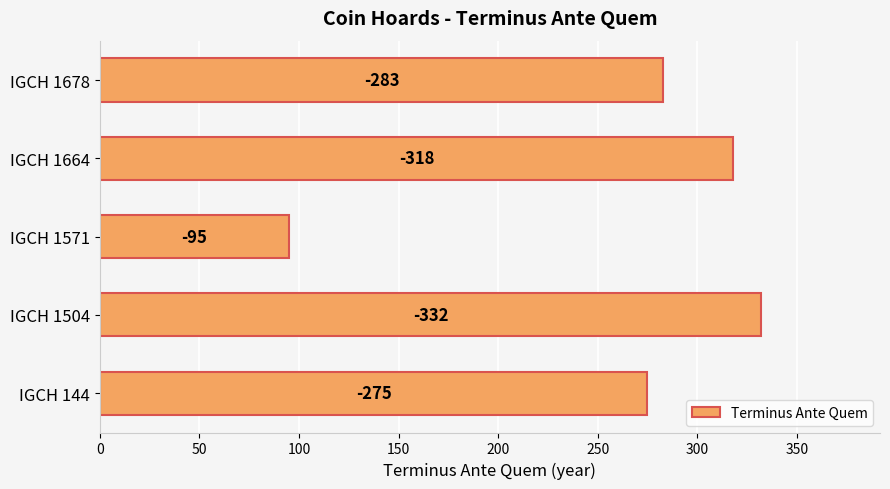

Does the chart contain any negative values?

No